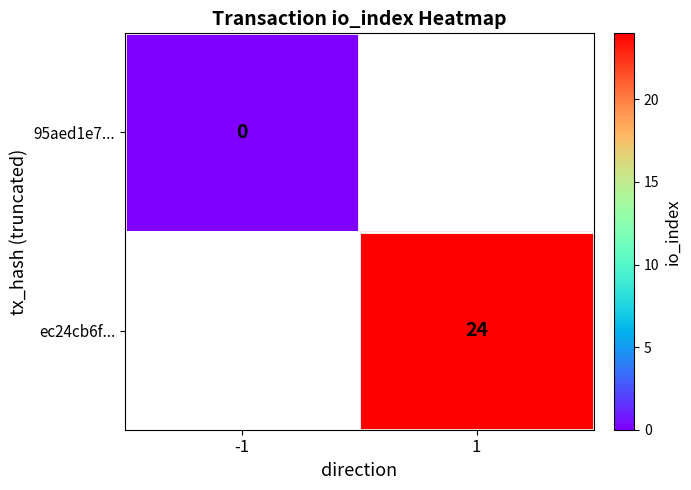

The ec24cb6f... series shows 42 at 1. True or false?

False